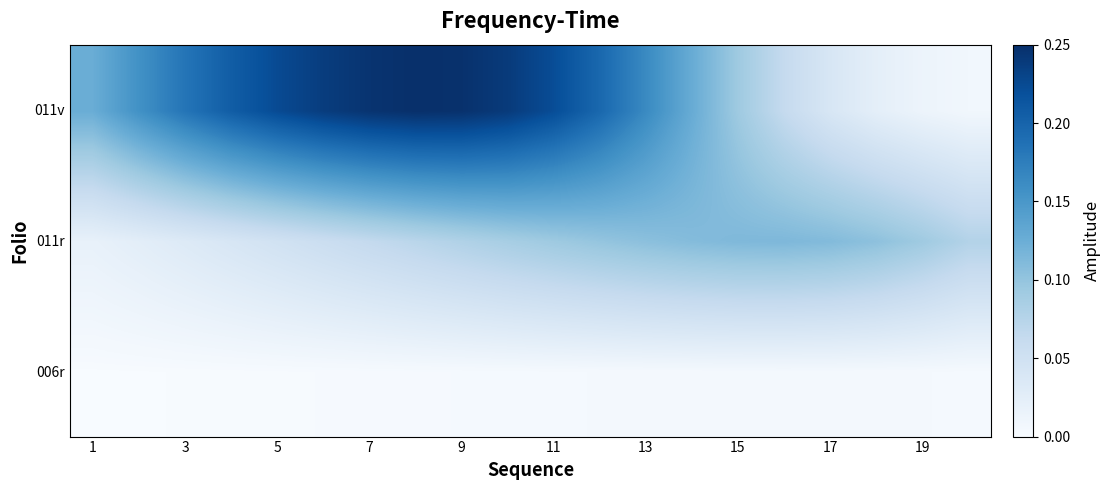

Reading right to left, list all the values displayed in this chart.

006r: 0.0	0.0	0.0	0.0	0.0	0.0	0.0	0.0	0.0	0.0	0.0	0.0	0.0	0.0	0.0	0.0	0.0	0.0	0.0	0.0
011r: 0.1	0.1	0.1	0.1	0.1	0.1	0.1	0.1	0.1	0.1	0.1	0.1	0.1	0.1	0.1	0.0	0.0	0.0	0.0	0.0
011v: 0.0	0.0	0.0	0.0	0.1	0.1	0.1	0.2	0.2	0.2	0.2	0.2	0.2	0.2	0.2	0.2	0.2	0.2	0.2	0.1